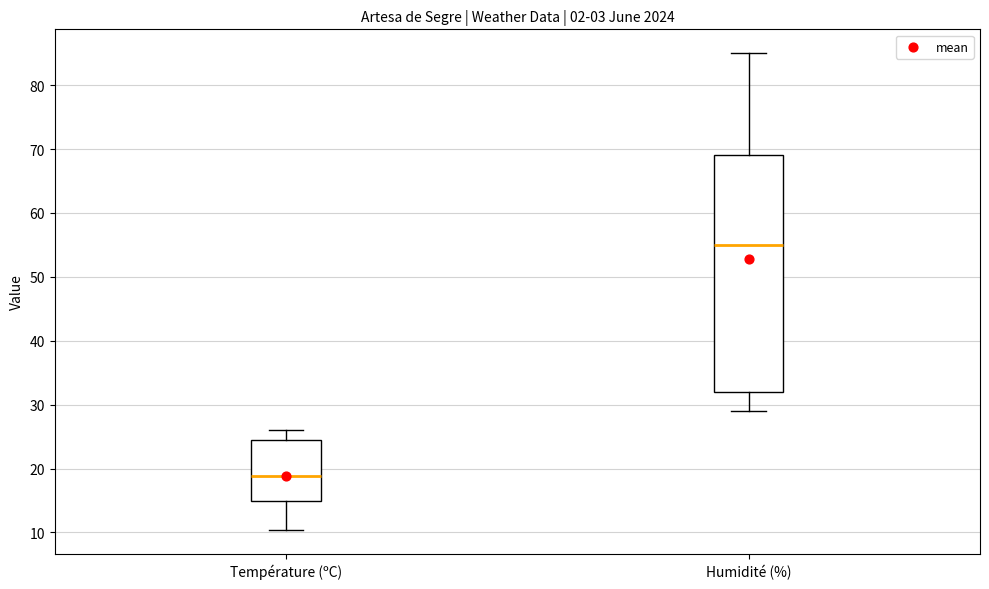

Reading left to right, transcribe this box plot: for each box, give where its median line is, the range the box spans, and where its two whiskers end, as read against the y-axis. The values are not printed on the chart, so give them approximately, as read against the axis.

Température (ºC): median 19, box 15 to 25, whiskers 10 to 26
Humidité (%): median 55, box 32 to 69, whiskers 29 to 85